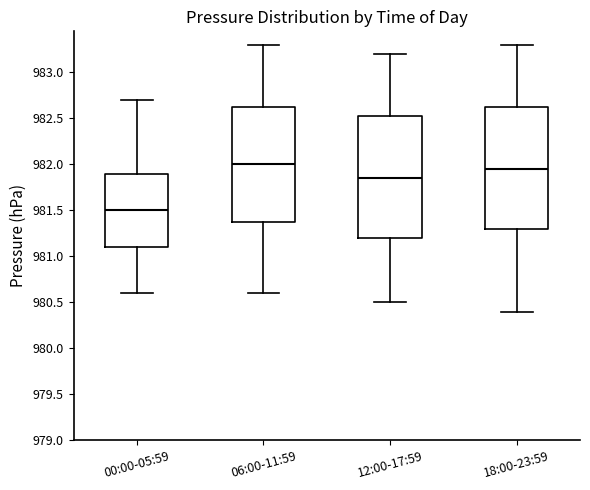

Reading left to right, read every box against the y-axis: the position of its median line, the range the box covers, and the ends of its whiskers. The values are not printed on the chart, so give them approximately, as read against the axis.

00:00-05:59: median 981.50, box 981.10 to 981.90, whiskers 980.60 to 982.70
06:00-11:59: median 982.00, box 981.40 to 982.65, whiskers 980.60 to 983.30
12:00-17:59: median 981.85, box 981.20 to 982.55, whiskers 980.50 to 983.20
18:00-23:59: median 981.95, box 981.30 to 982.65, whiskers 980.40 to 983.30